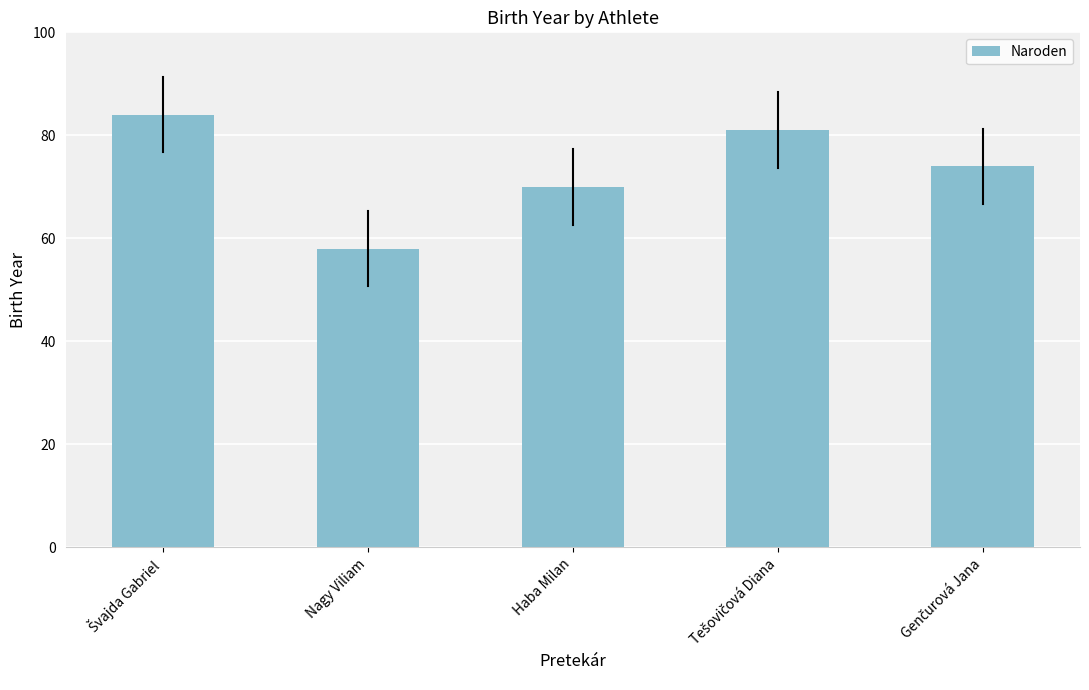

What is the difference between the second highest and second lowest values?

11